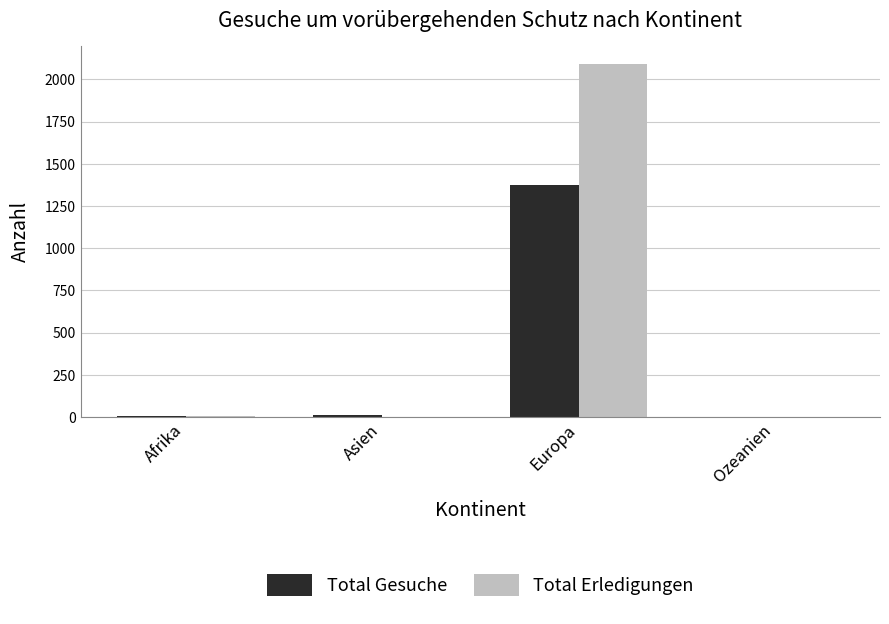

What is the maximum value for Total Gesuche?

1374